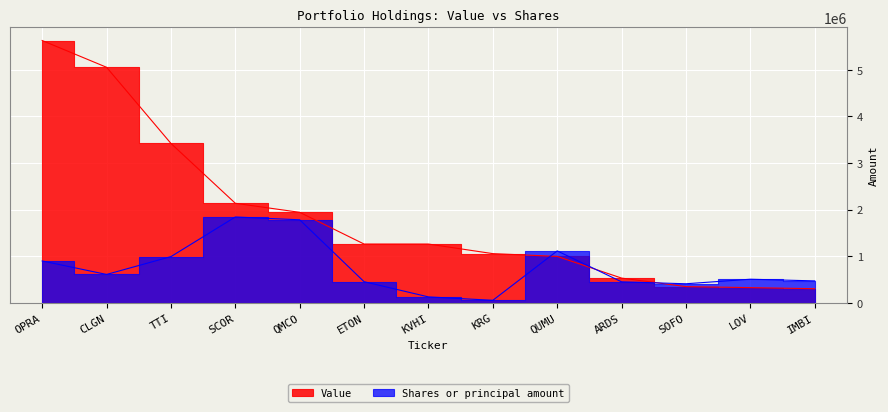

True or false: Value has more than 1 points higher than both neighbors.

False